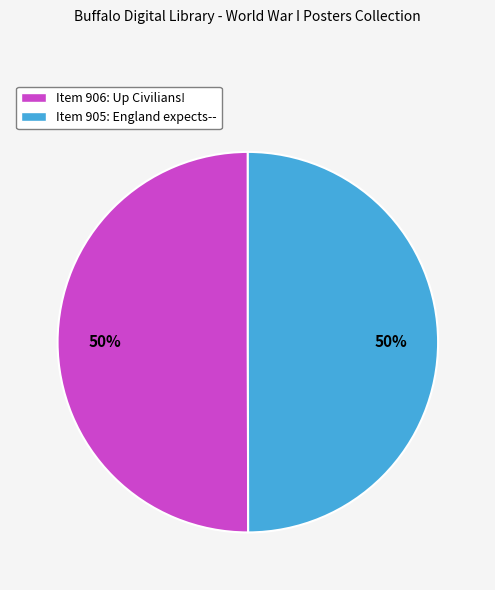

Is it true that Item 906: Up Civilians! is 62% of the pie?

False